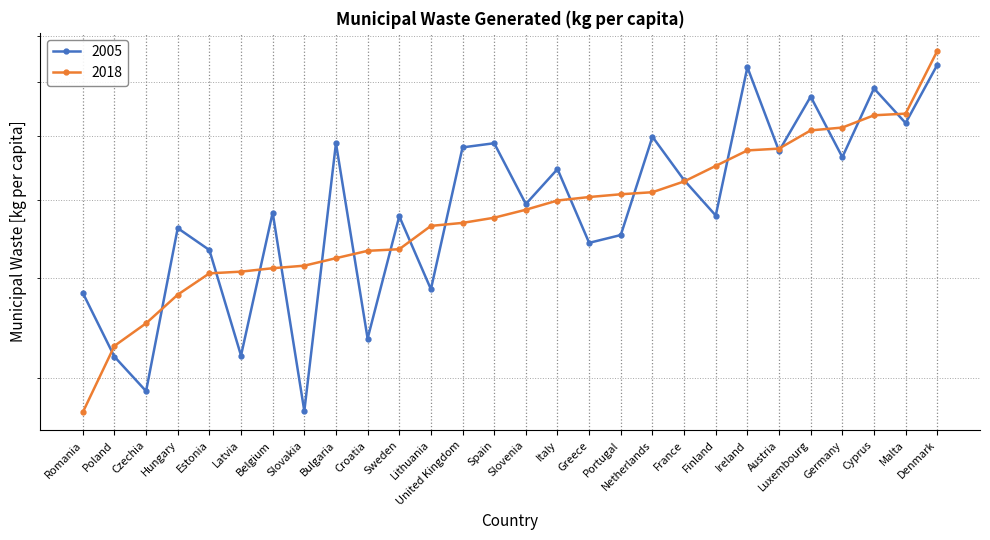

What is the highest value of the 2005 series?

736